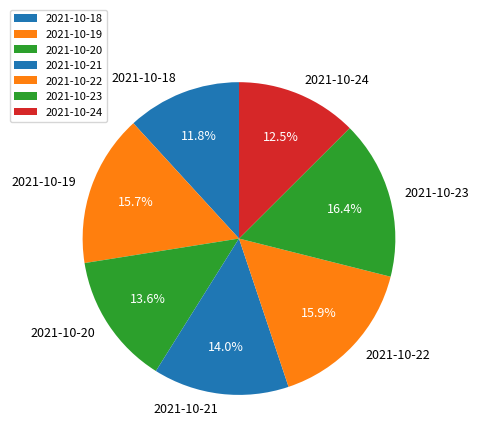

True or false: 2021-10-20 accounts for 6% of the total.

False